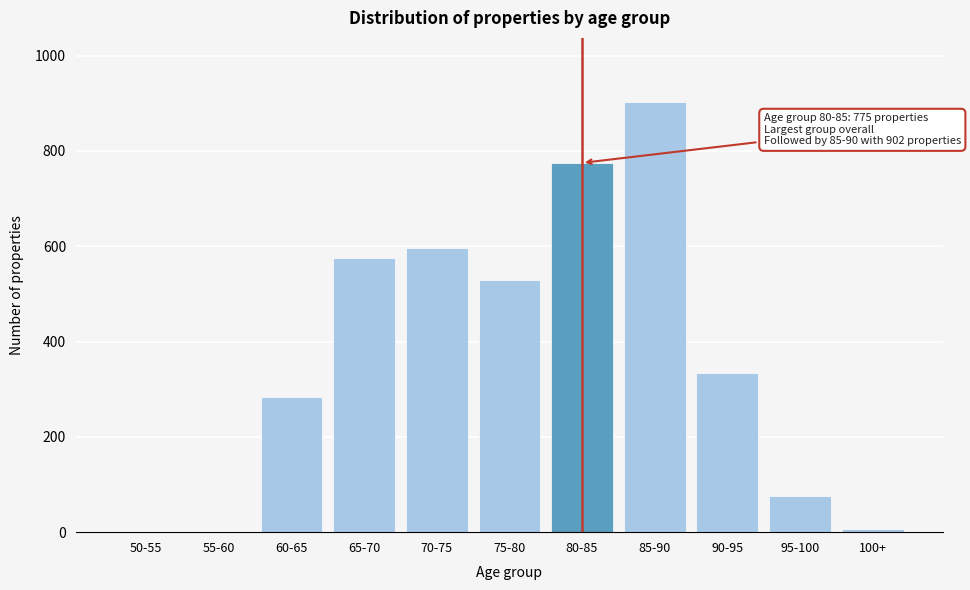

Which label corresponds to the largest value in the chart?

85-90